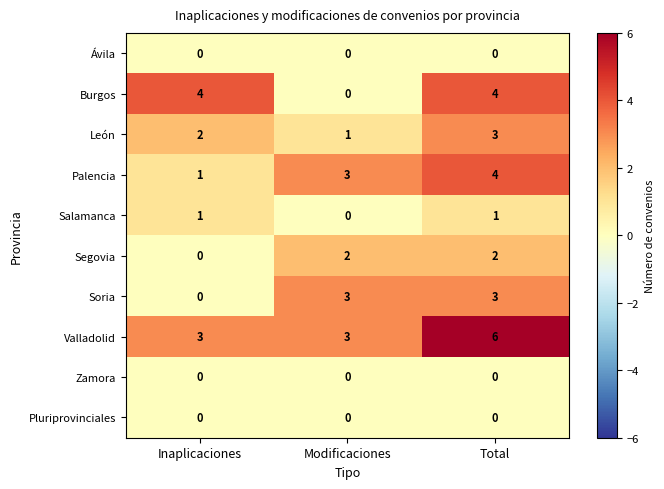

Which series changed the most between Modificaciones and Total?

Burgos